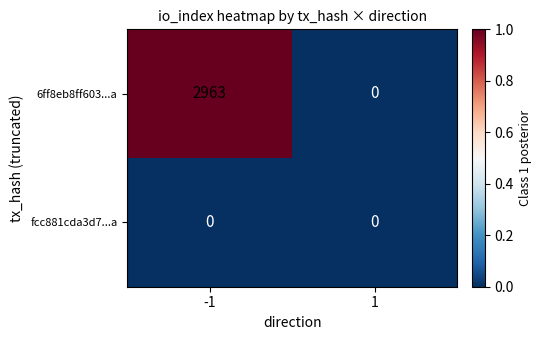

How many data points does each series have?

2